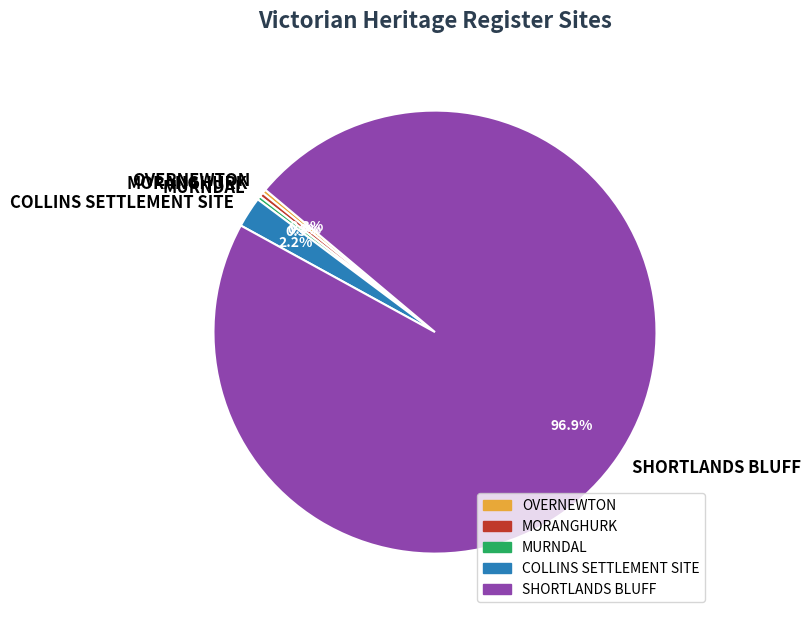

Which category accounts for the majority?

SHORTLANDS BLUFF